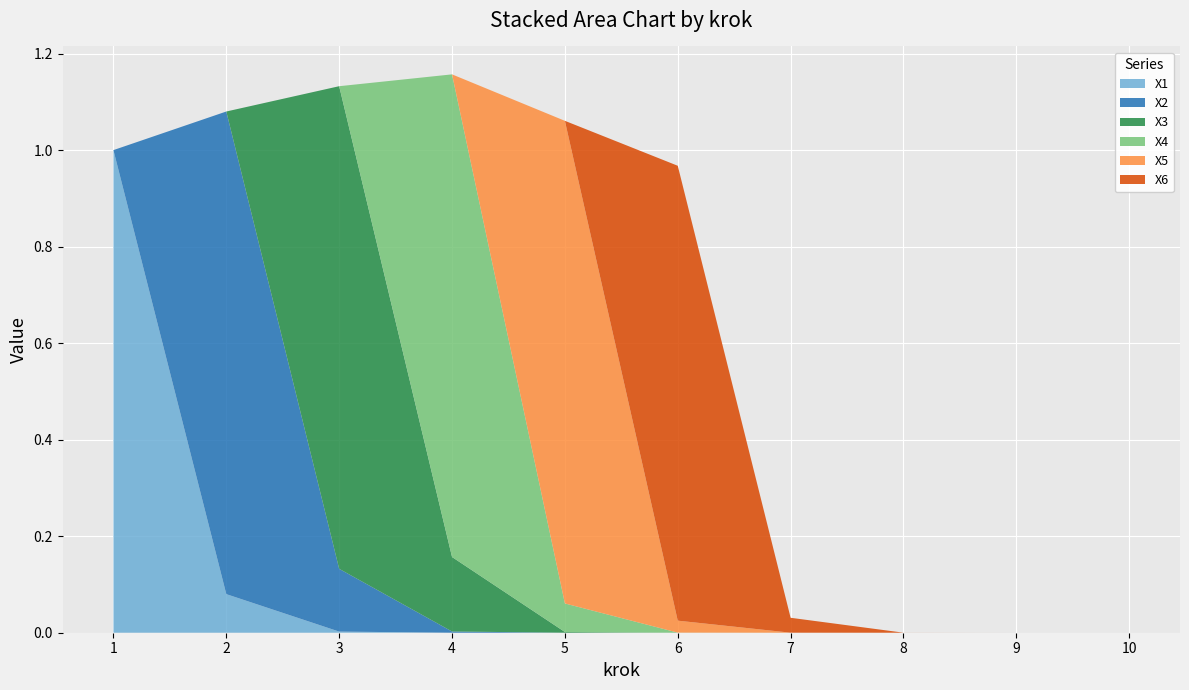

Reading right to left, transcribe all the data shown in this chart.

X1: 10=0.0	9=0.0	8=0.0	7=0.0	6=0.0	5=0.0	4=0.0	3=0.0	2=0.1	1=1.0
X2: 10=0.0	9=0.0	8=0.0	7=0.0	6=0.0	5=0.0	4=0.0	3=0.1	2=1.0	1=0.0
X3: 10=0.0	9=0.0	8=0.0	7=0.0	6=0.0	5=0.0	4=0.2	3=1.0	2=0.0	1=0.0
X4: 10=0.0	9=0.0	8=0.0	7=0.0	6=0.0	5=0.1	4=1.0	3=0.0	2=0.0	1=0.0
X5: 10=0.0	9=0.0	8=0.0	7=0.0	6=0.0	5=1.0	4=0.0	3=0.0	2=0.0	1=0.0
X6: 10=0.0	9=0.0	8=0.0	7=0.0	6=0.9	5=0.0	4=0.0	3=0.0	2=0.0	1=0.0